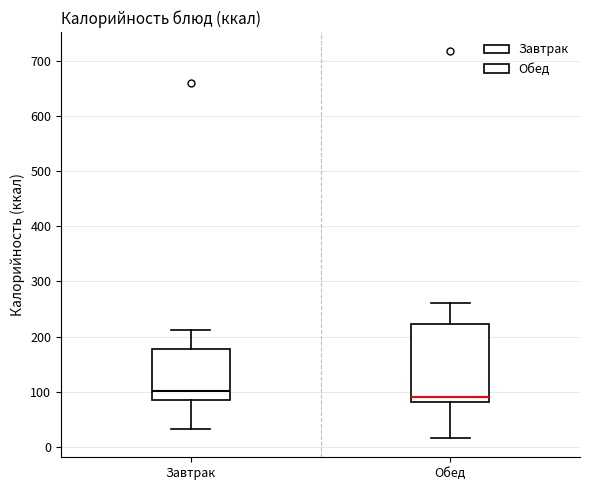

Where is the upper edge of the box for Завтрак on the y-axis? The values are not printed on the chart, so give them approximately, as read against the axis.

180